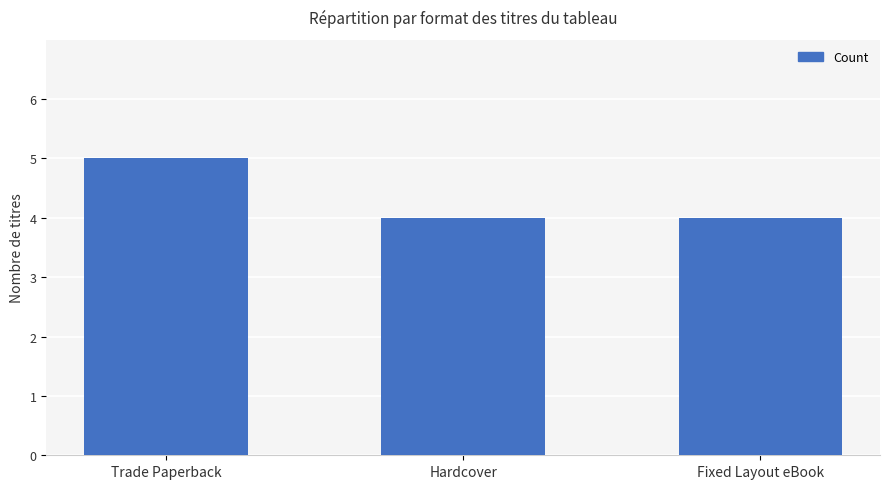

What is the average value?

4